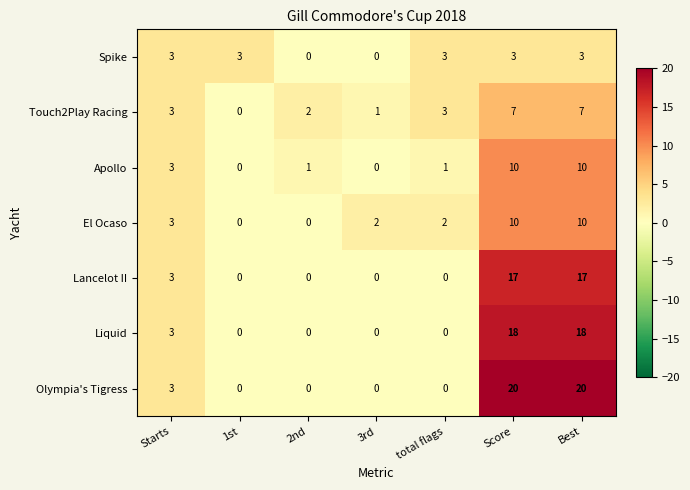

Which series has the largest total across all categories?

Olympia's Tigress